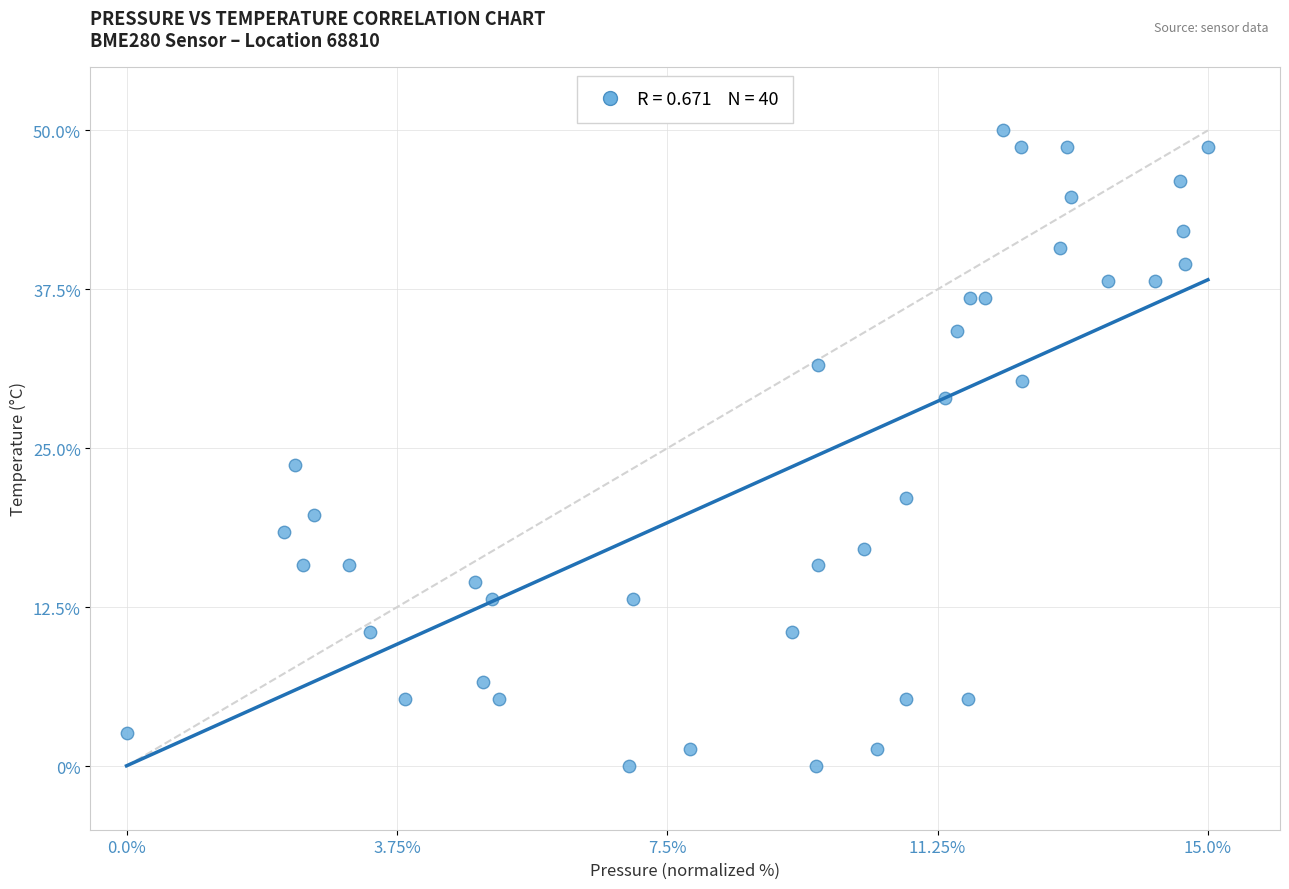

What Y value in the scatter plot is closest to 25?

23.7